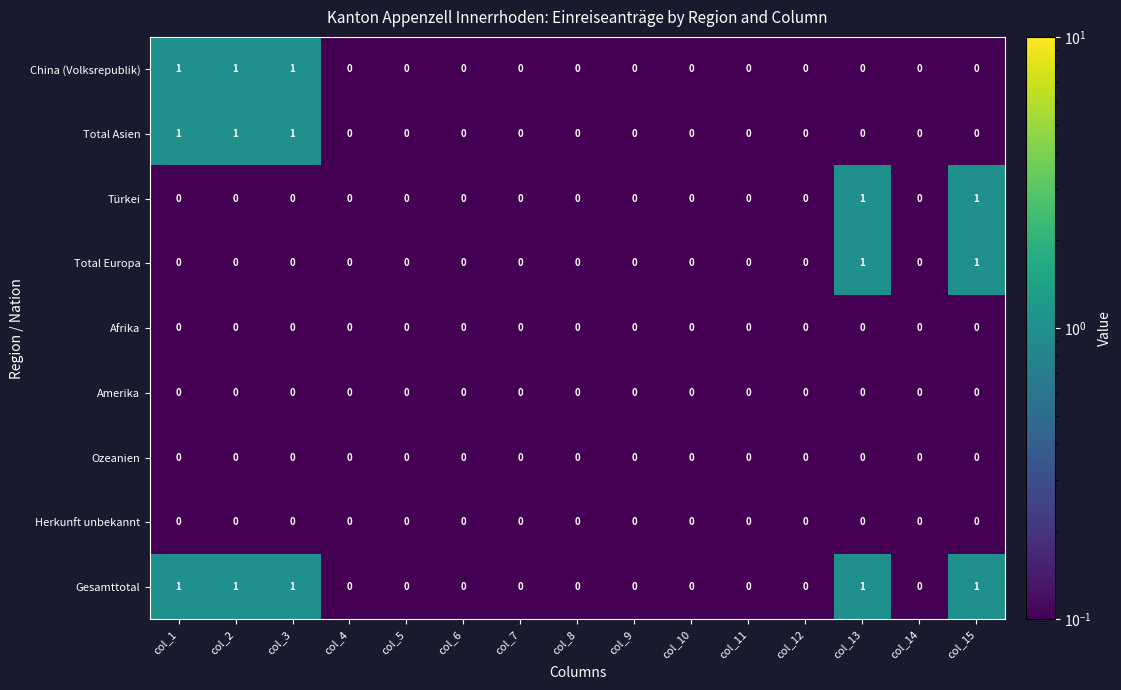

How many data points does each series have?

15